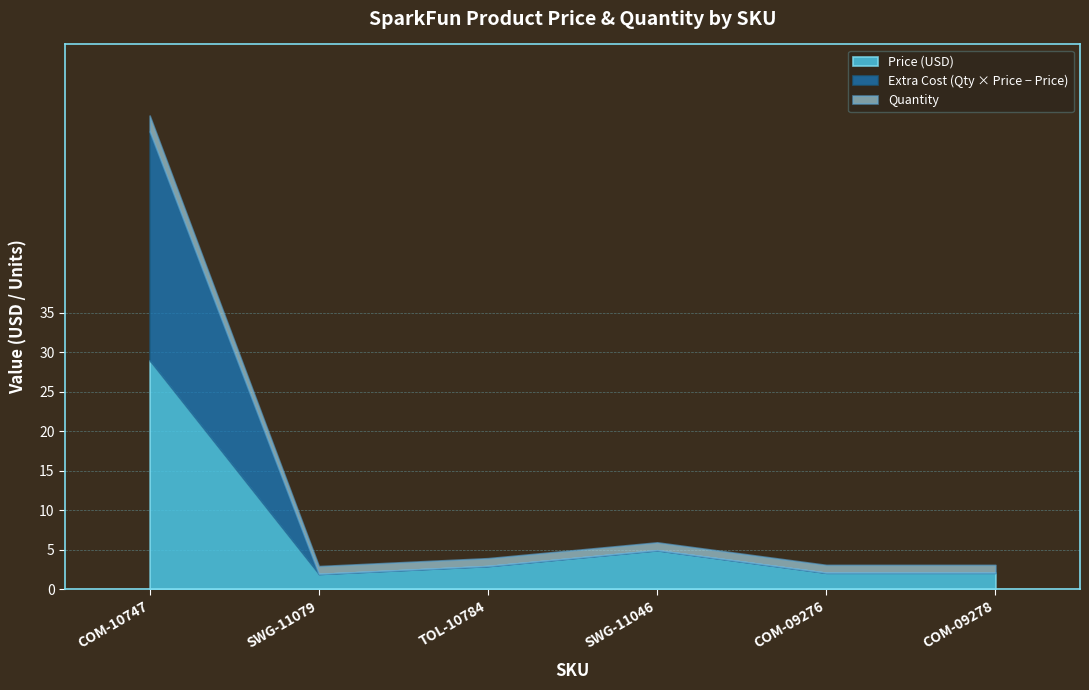

What is the difference between the maximum and minimum values?

27.0